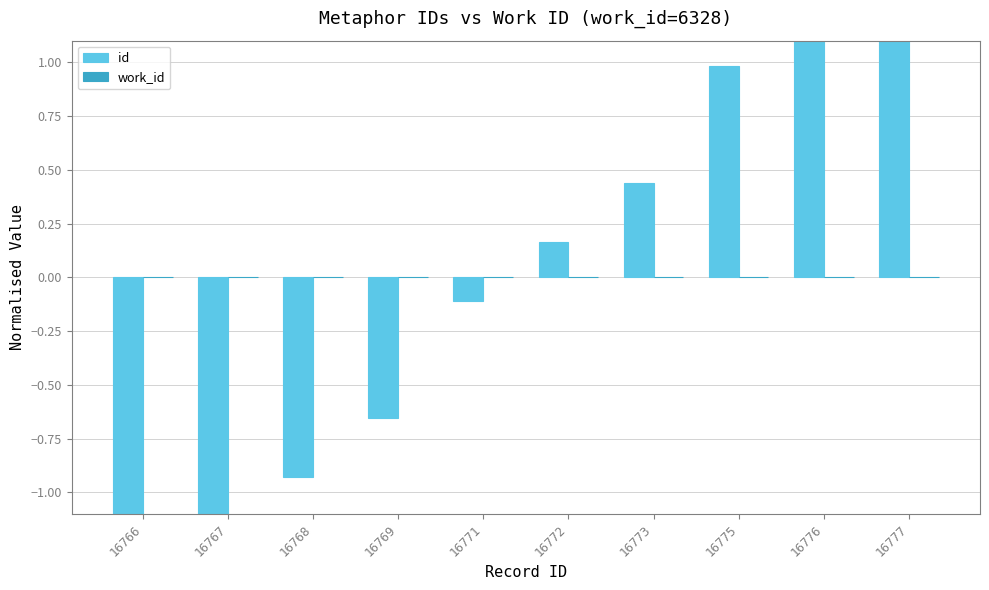

What is the difference between the id values at 16777 and 16769?

2.2